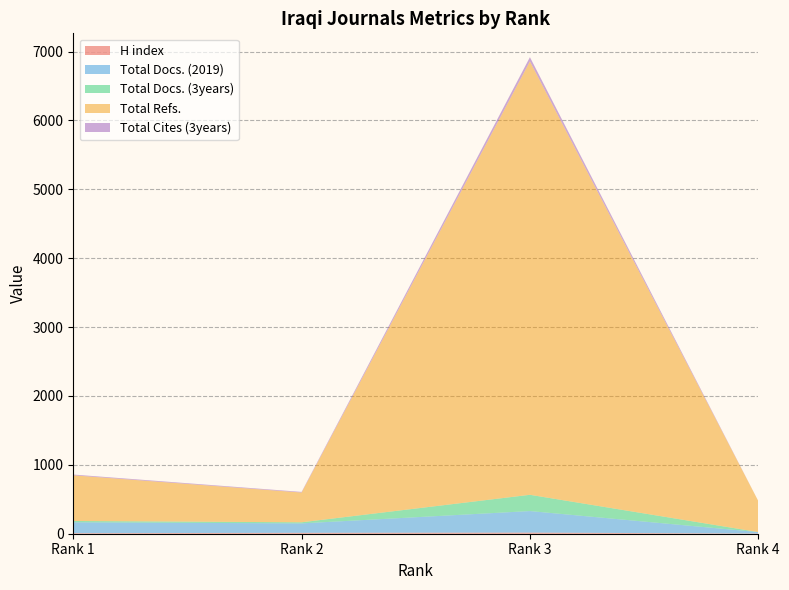

Reading left to right, transcribe all the data shown in this chart.

H index: 8	13	16	3
Total Docs. (2019): 158	137	313	21
Total Docs. (3years): 19	16	236	0
Total Refs.: 663	432	6292	452
Total Cites (3years): 11	9	61	0